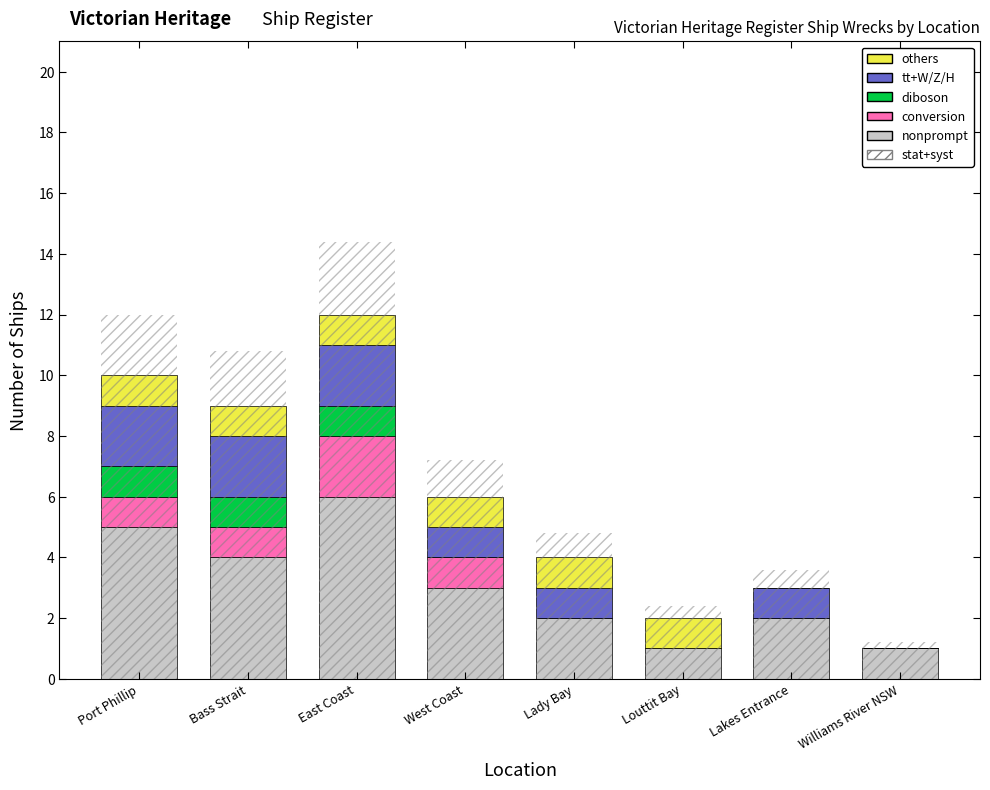

What is the difference between the highest and lowest values at Williams River NSW?

1.2